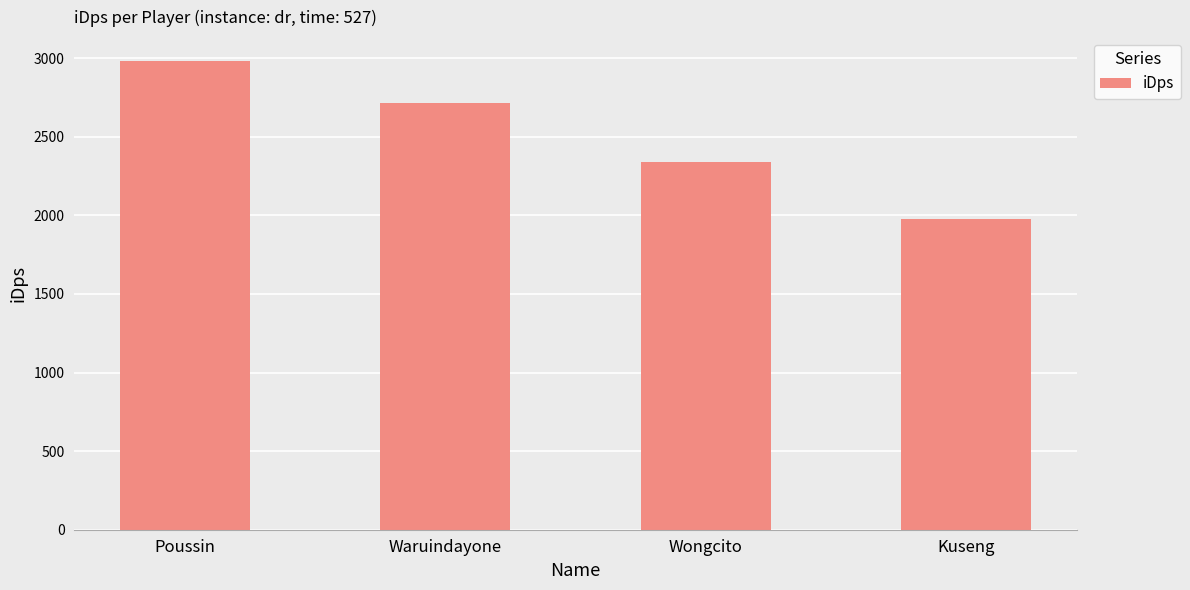

True or false: the data shows 4982.3 at Poussin.

False